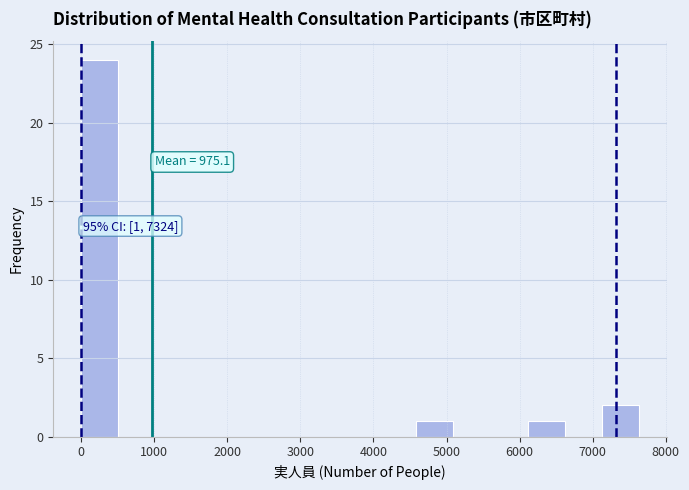

Which range on the x-axis has the tallest bar?

0 to 500